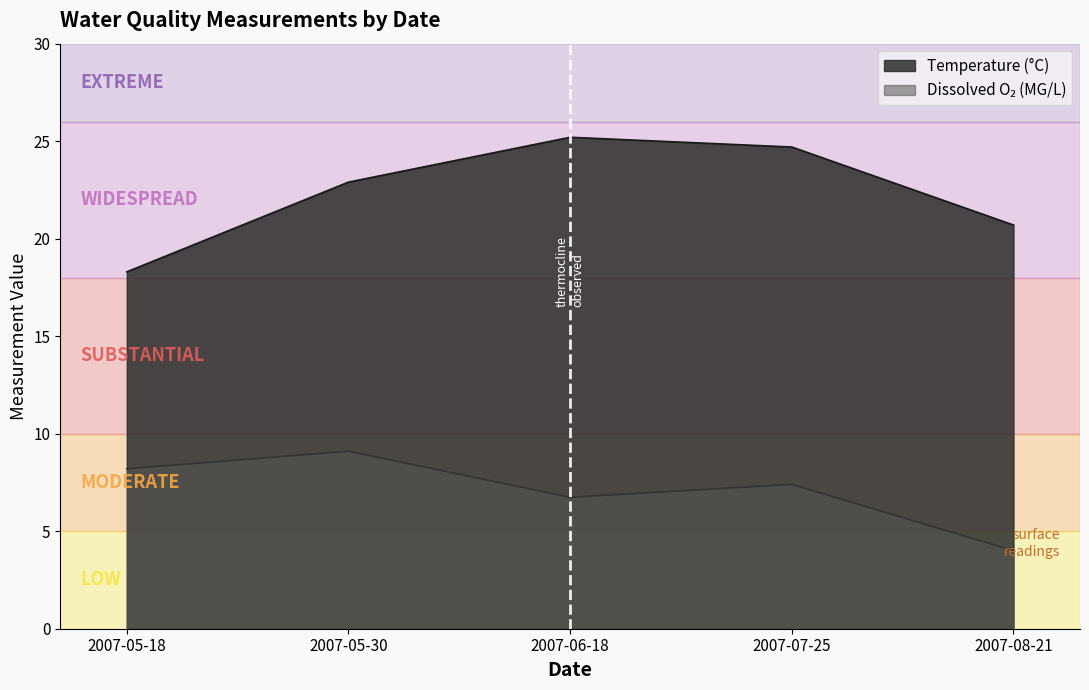

In Temperature, how many points are higher than both neighbors (excluding endpoints)?

1